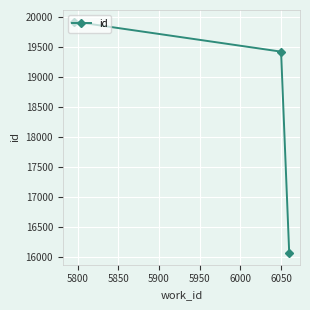

What is the greatest value displayed?

19923